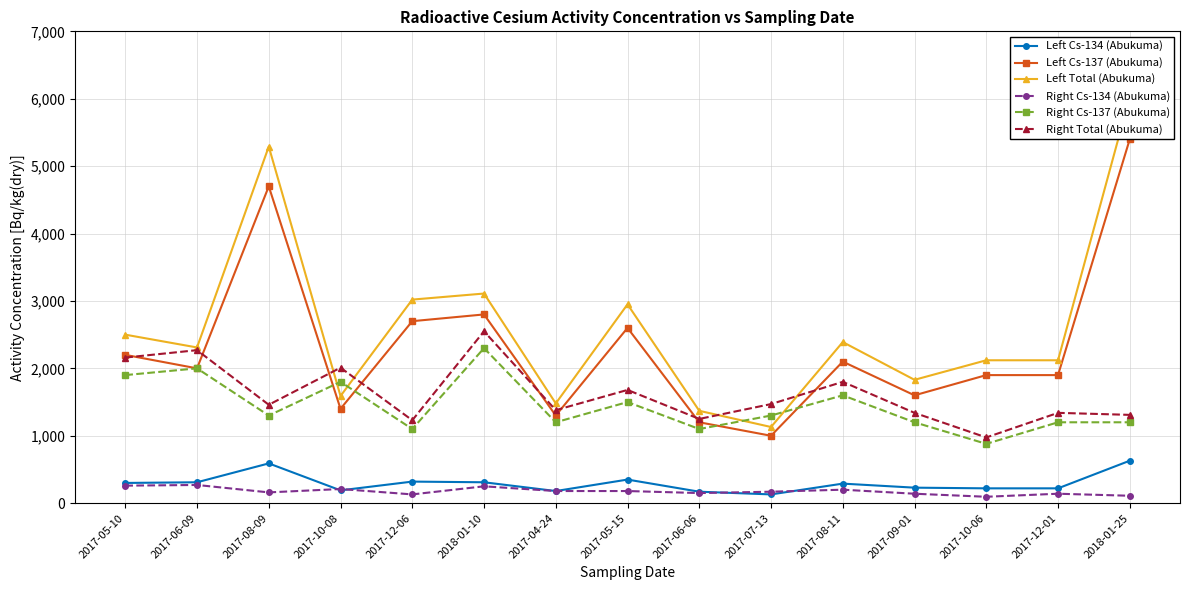

True or false: Left Cs-134 (Abukuma) has a value of 310 at 2017-06-09.

True